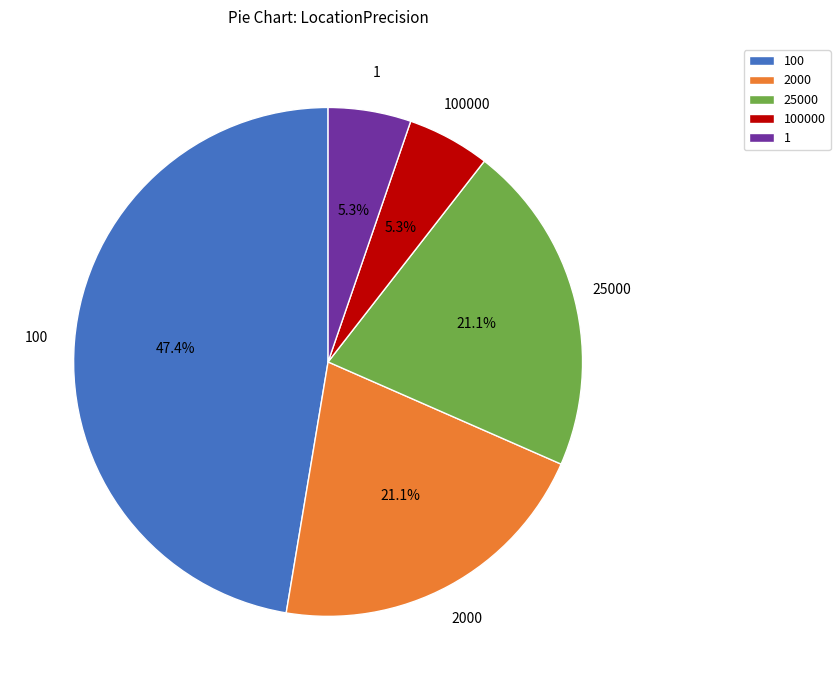

What is the ratio of the value at 25000 to the value at 2000?

1.0